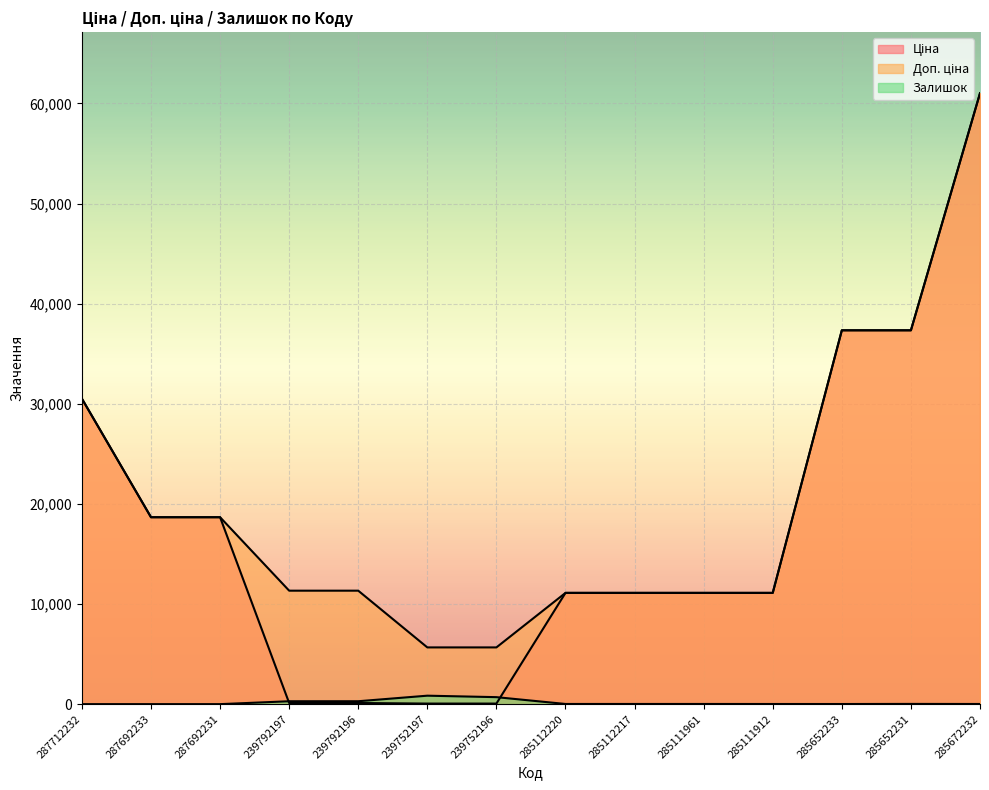

The value of Ціна at 287692233 is 18671.5. True or false?

True